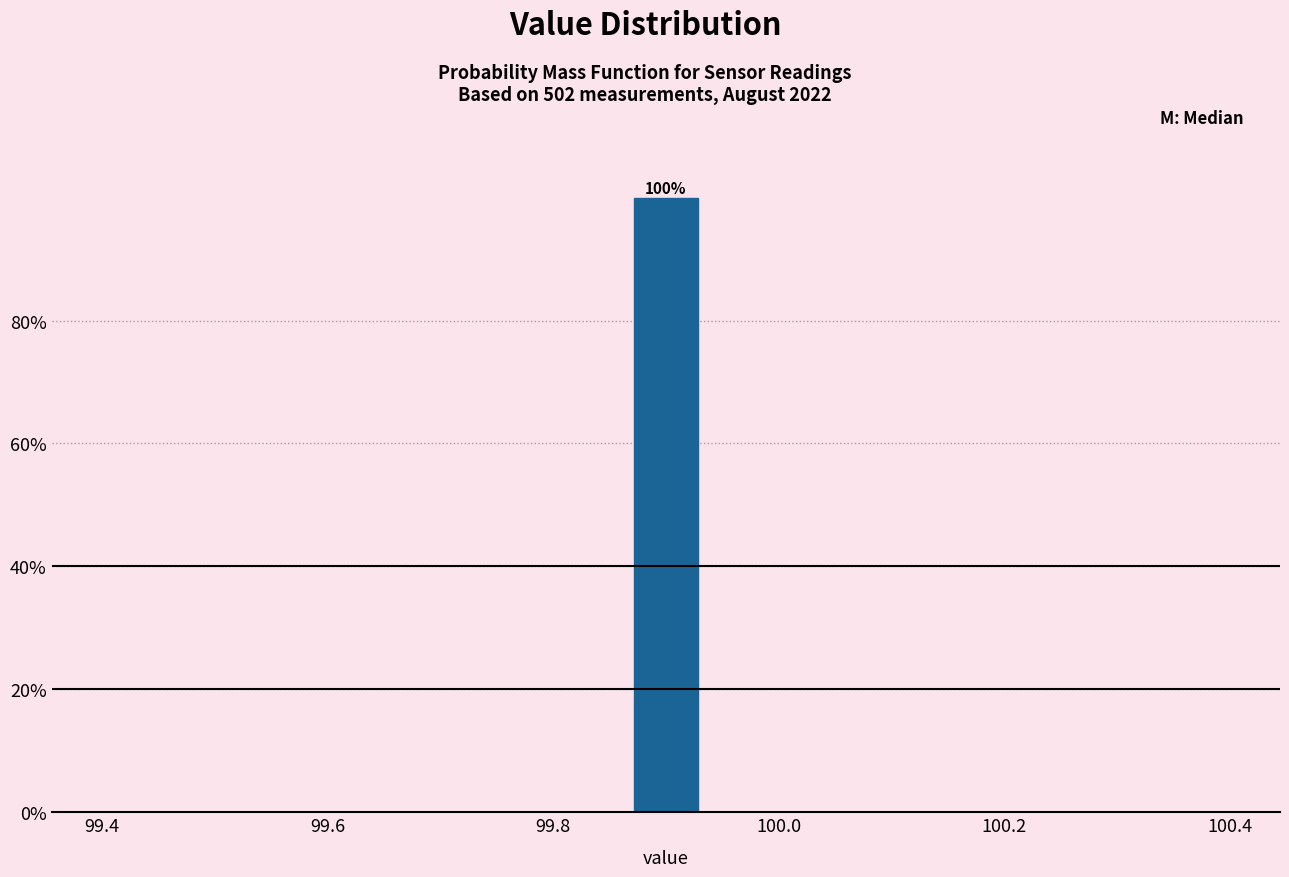

Read against the x-axis, roughly where is the centre of the tallest bar?

99.90